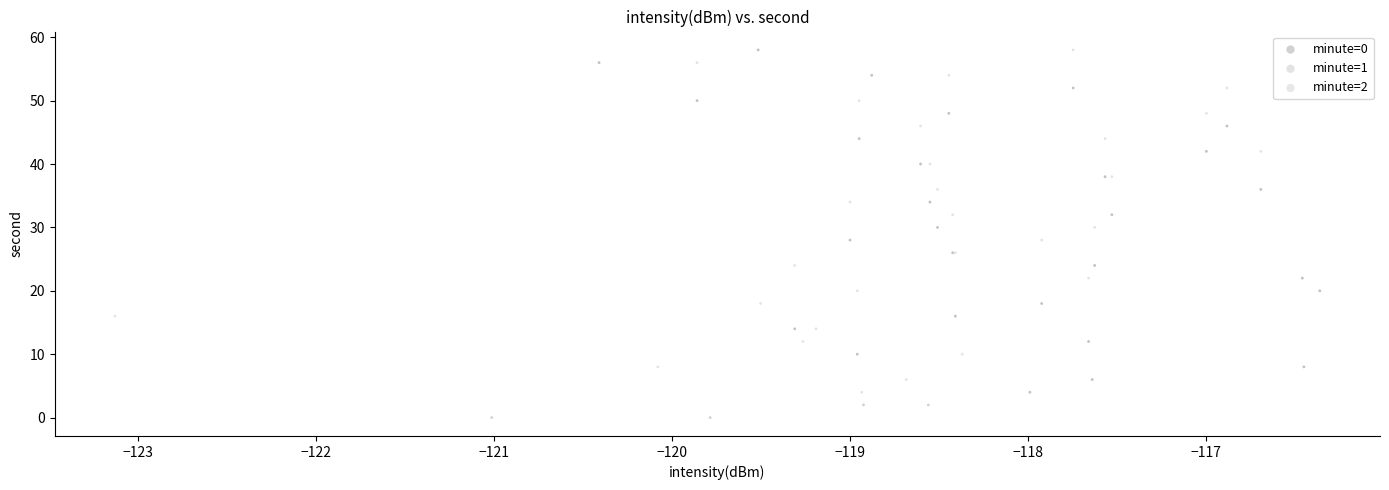

What are all the series names shown in the legend?

minute=0, minute=1, minute=2